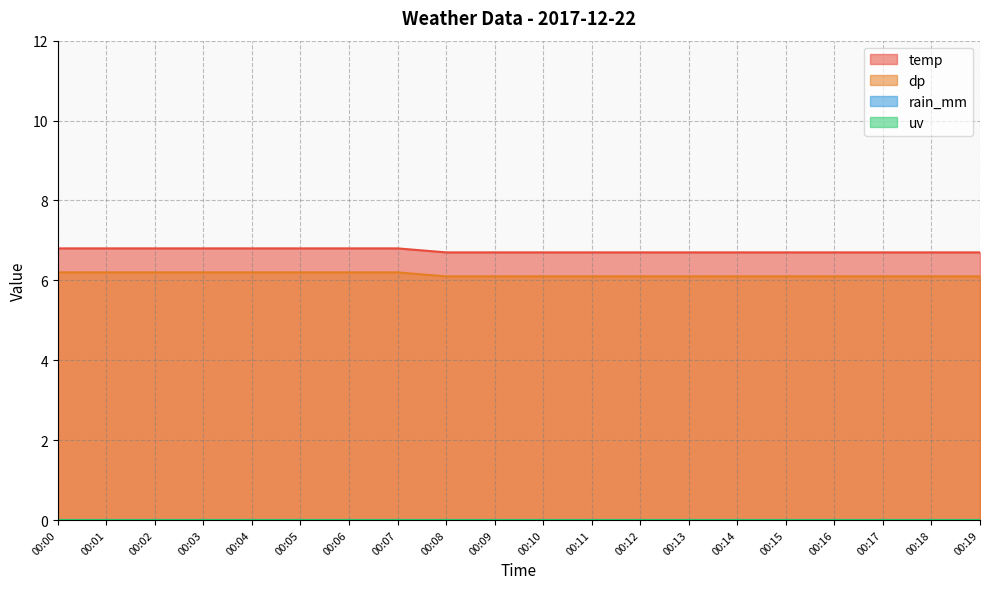

What is the difference between the maximum and minimum values in the dp series?

0.1